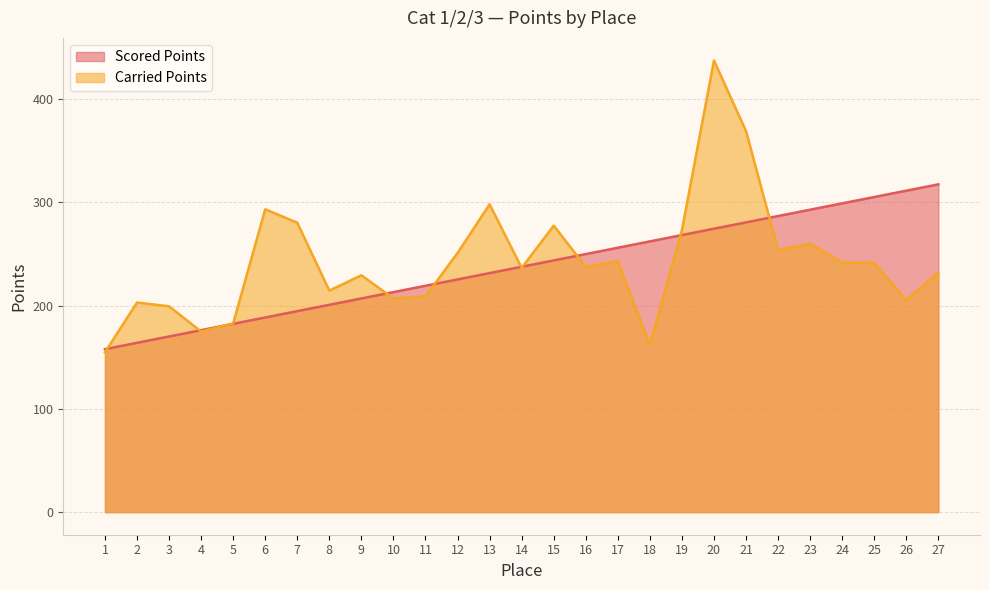

At which category is the sum across all series the highest?

20